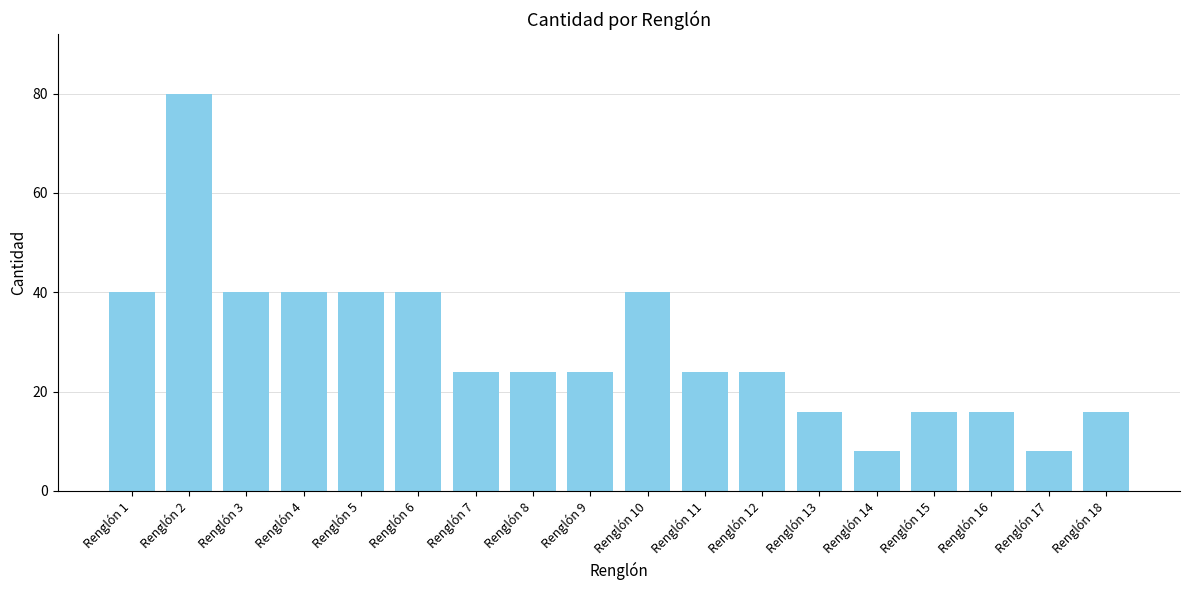

Reading left to right, list all the values displayed in this chart.

40	80	40	40	40	40	24	24	24	40	24	24	16	8	16	16	8	16